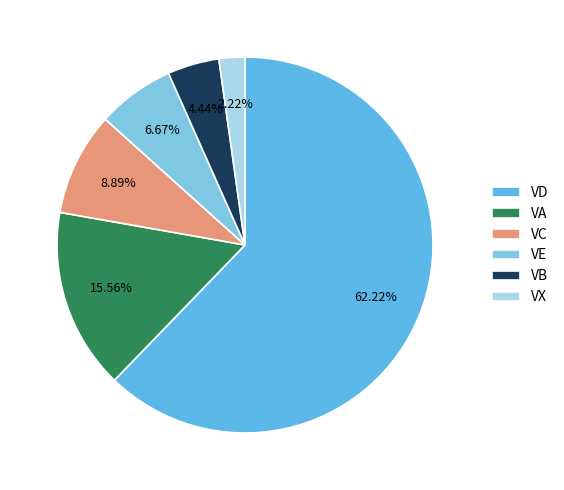

Count the number of slices in the pie.

6